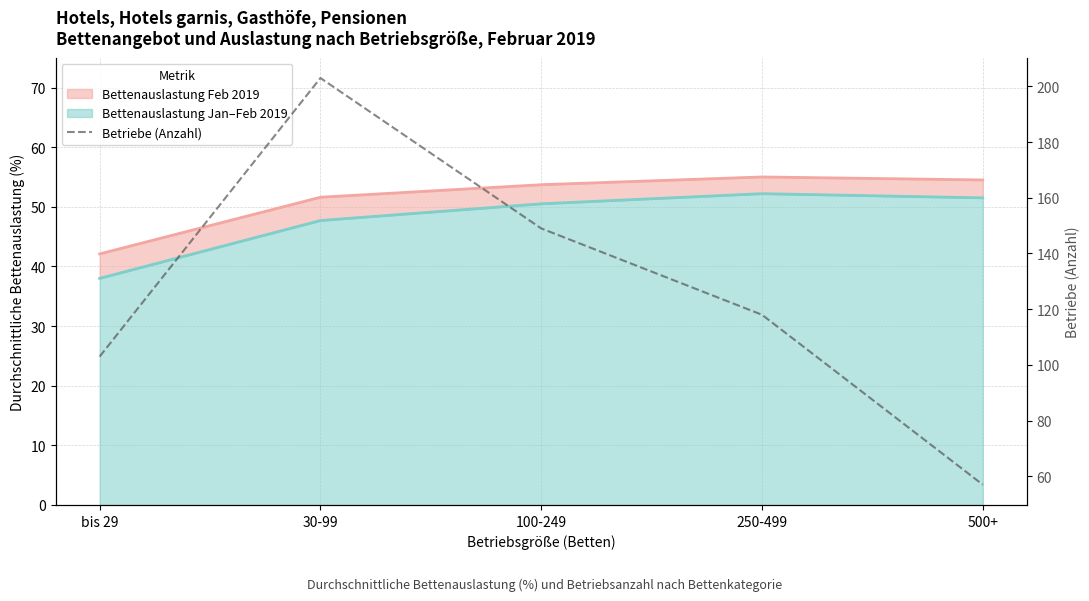

What is the greatest value displayed?

203